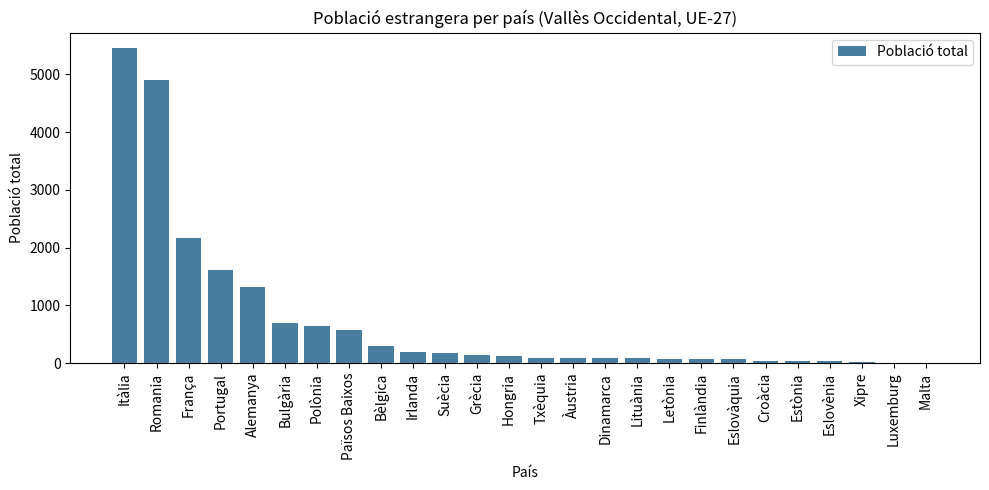

Where is the data nearest to the value 2726?

França